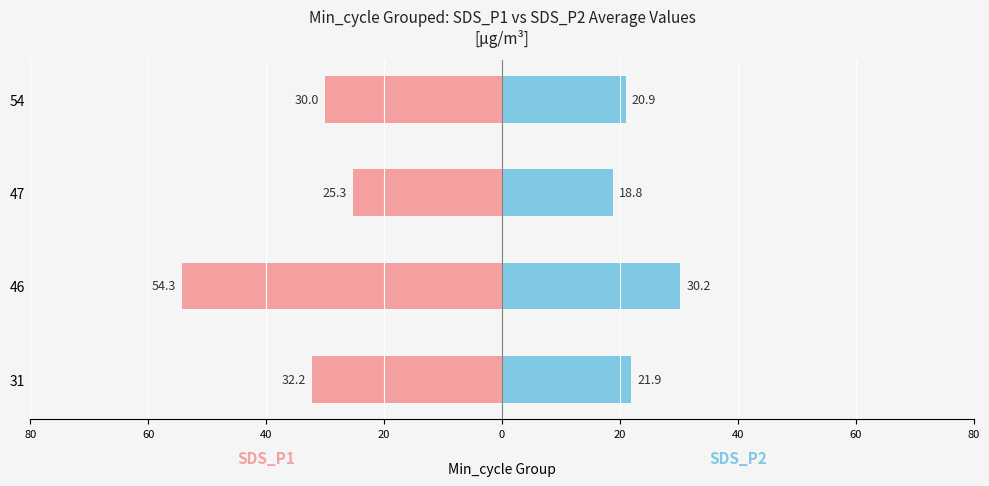

What is the value of the SDS_P1 bar at the 1st from the left?

-32.2